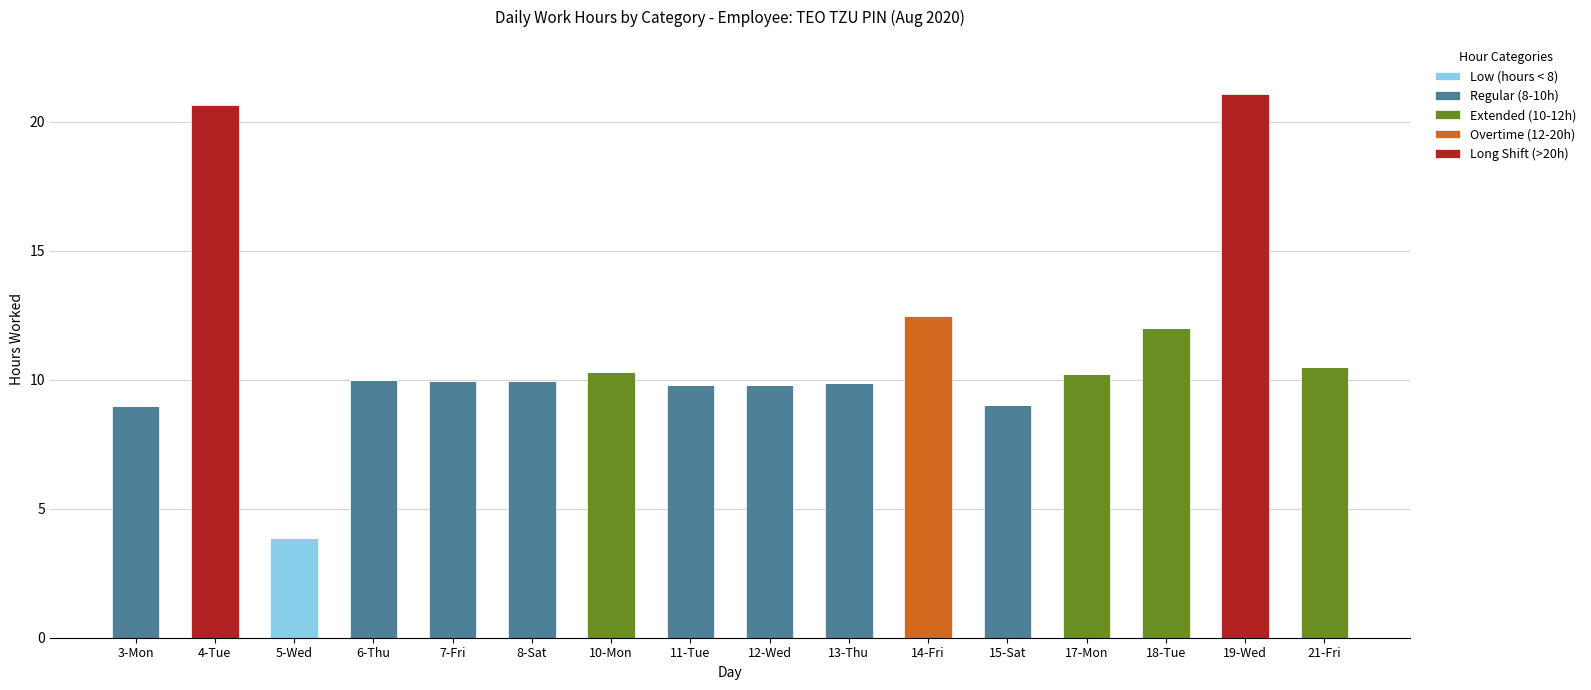

The value of Low (hours < 8) at 6-Thu is -2.0. True or false?

False